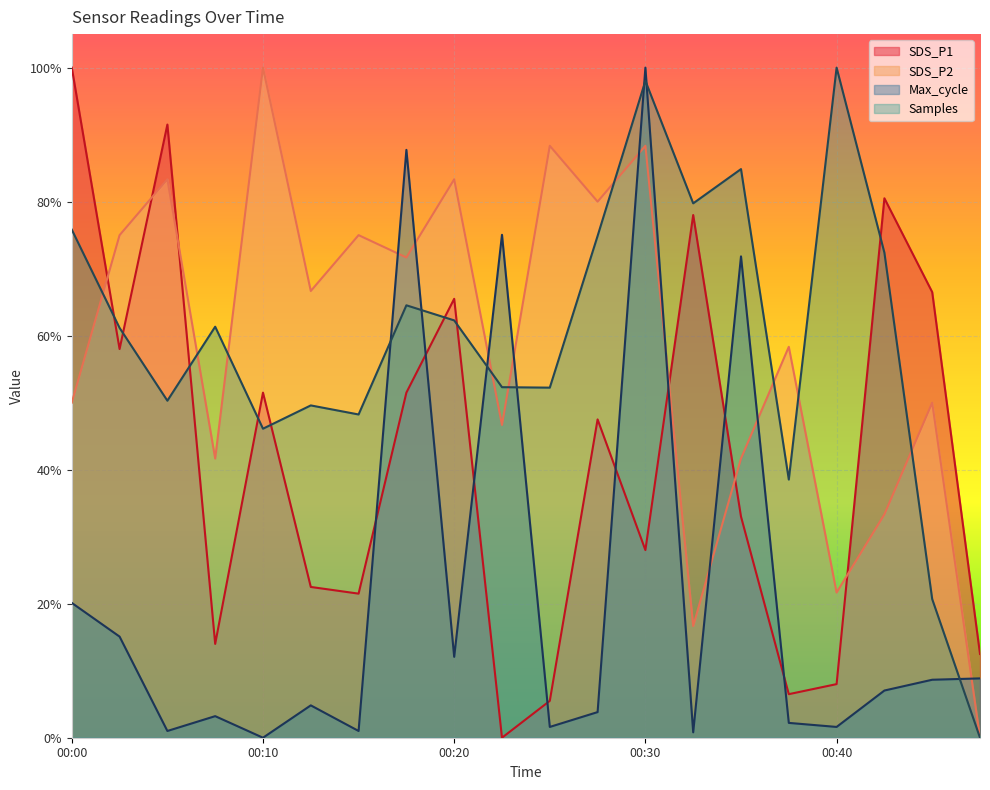

What is the total value across all series at 00:32?

1.8